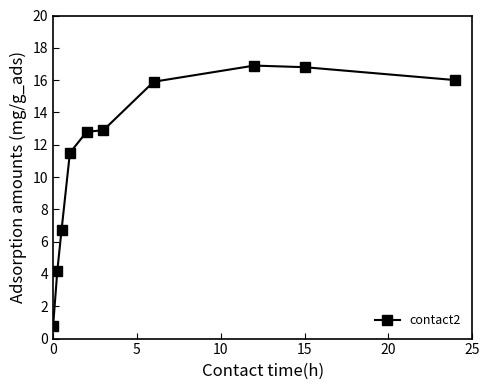

Reading right to left, list all the values displayed in this chart.

16.0	16.8	16.9	15.9	12.9	12.8	11.5	6.7	4.2	0.8